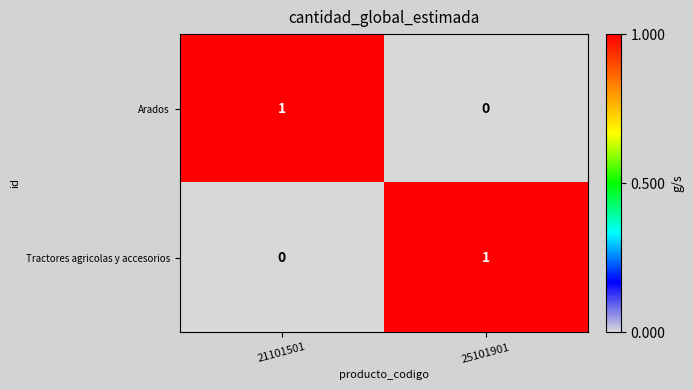

Reading right to left, what are all the values shown in this chart?

Arados: 25101901=0	21101501=1
Tractores agricolas y accesorios: 25101901=1	21101501=0